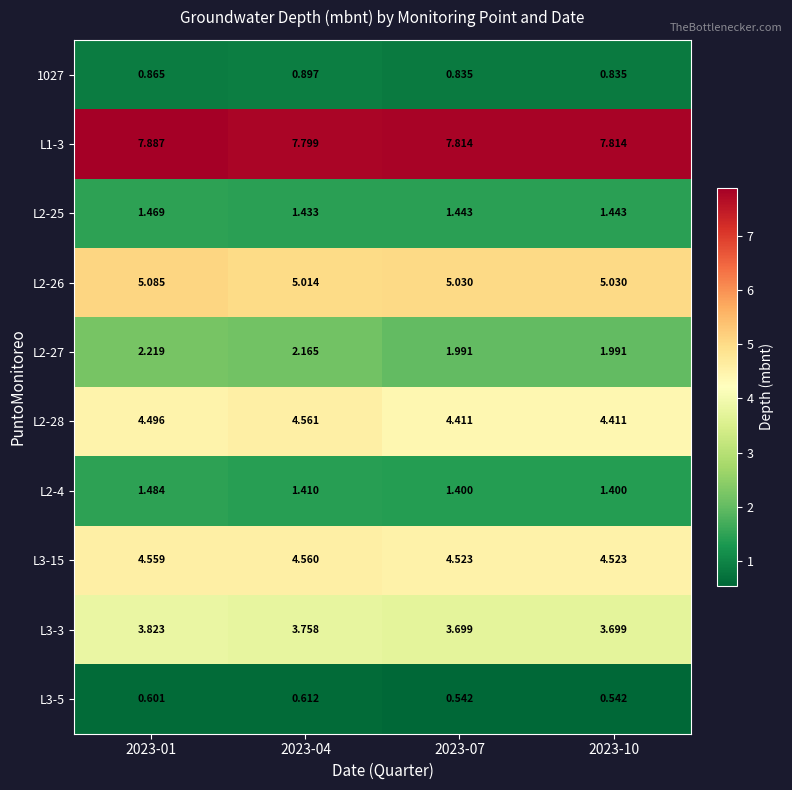

Which series has the largest total across all categories?

L1-3